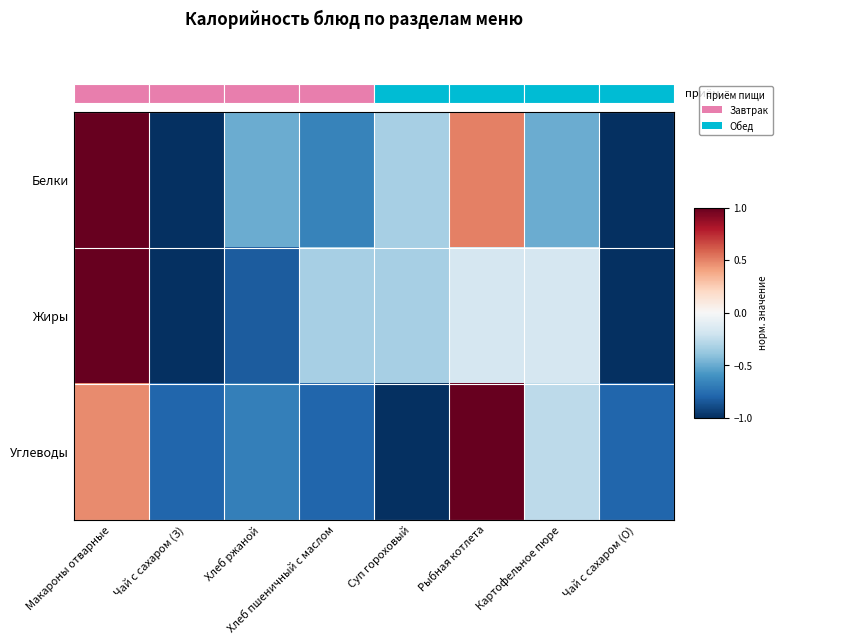

What is the difference between the maximum and minimum values in the Углеводы series?

2.0